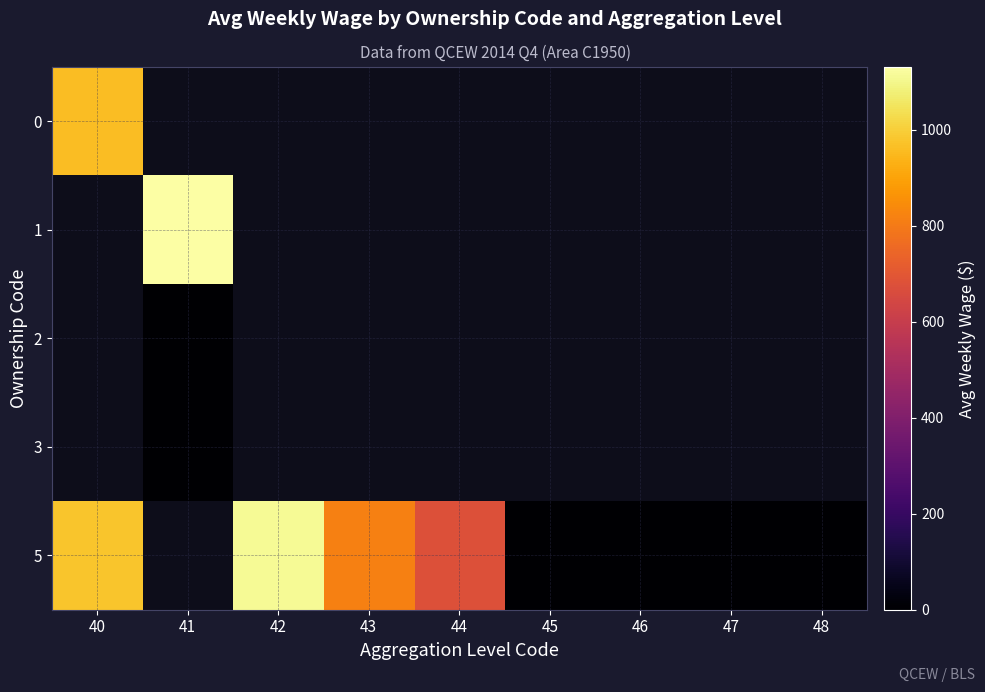

At which label does 0 reach its peak?

40